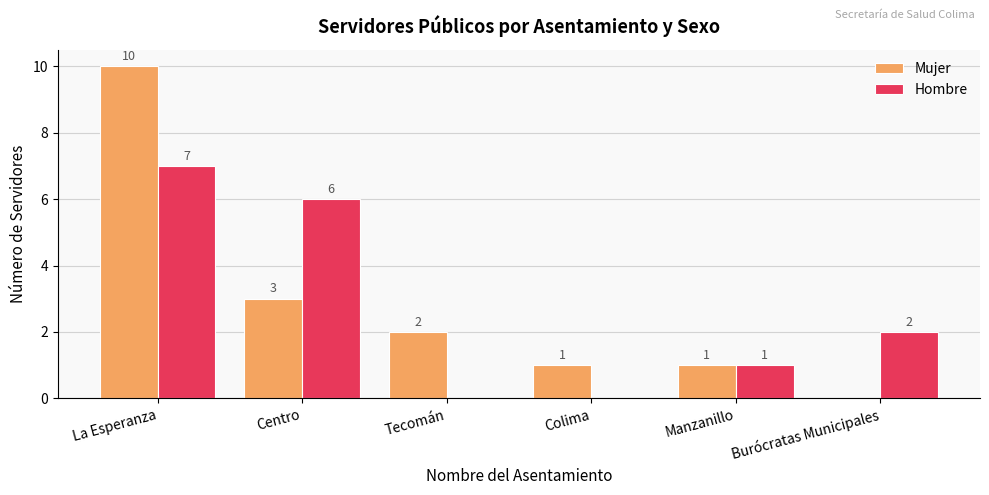

Reading left to right, extract all data points from this chart.

Mujer: 10	3	2	1	1	0
Hombre: 7	6	0	0	1	2